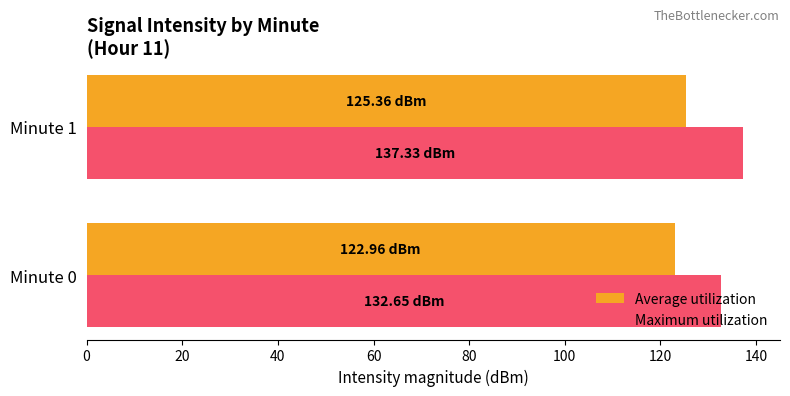

What is the difference between the highest and lowest values at Minute 1?

12.0